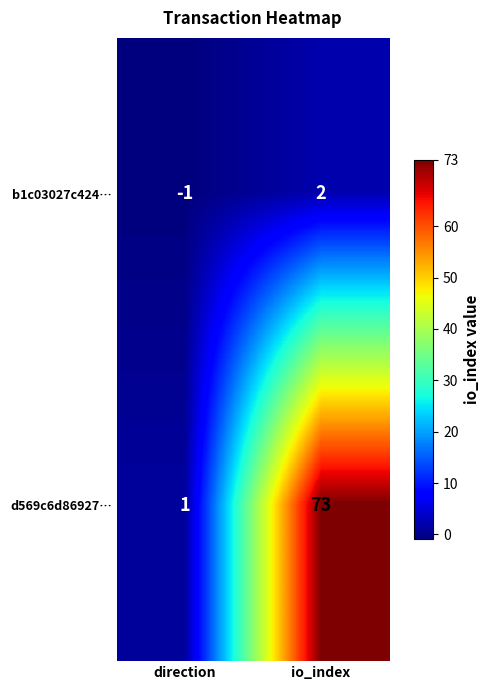

What is the difference between the maximum and minimum values in the b1c03027c424… series?

3